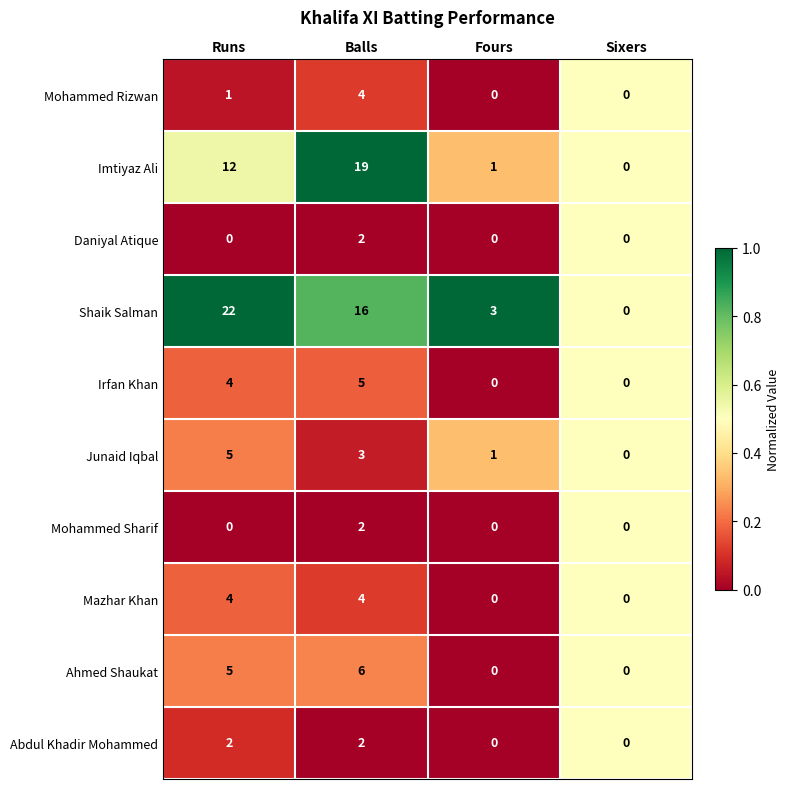

List the labels in order of Shaik Salman value, smallest first.

Sixers, Fours, Balls, Runs